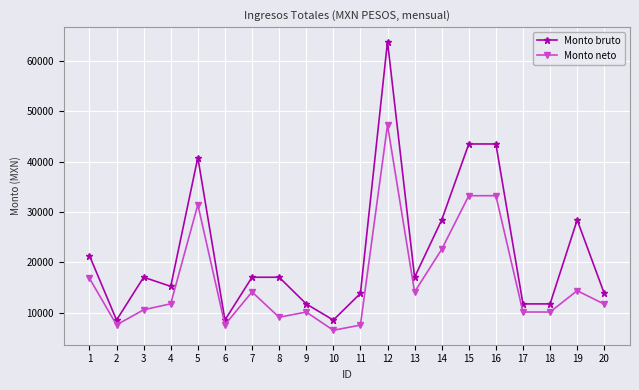

At 8, list the series in order from largest to smallest.

Monto bruto, Monto neto